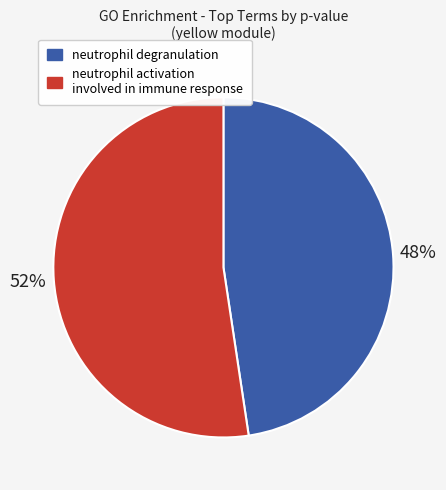

Does any single category account for the majority?

Yes